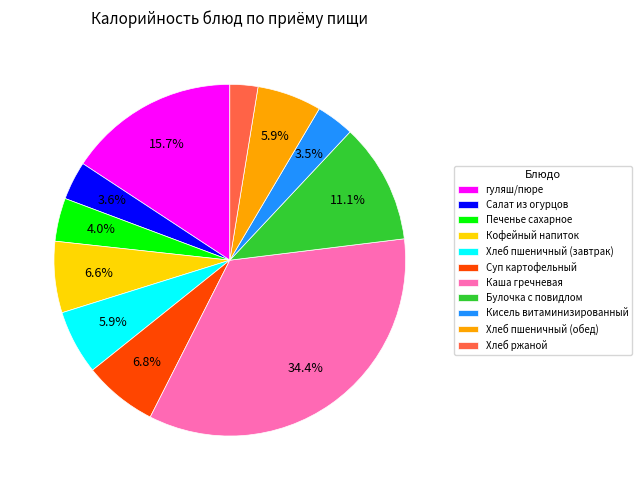

What percentage is the Хлеб ржаной slice, to the nearest percent?

3%